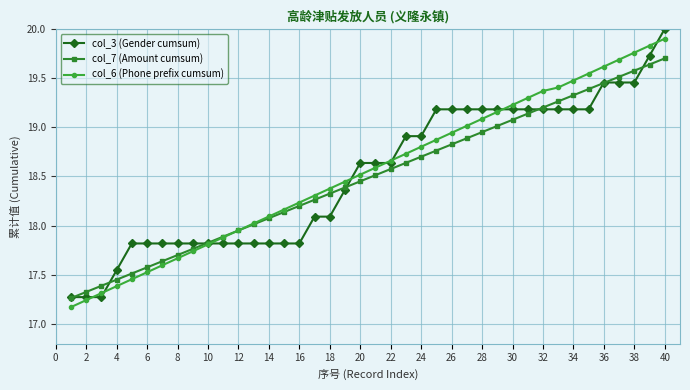

True or false: col_6 (Phone prefix cumsum) has more than 2 points higher than both neighbors.

False